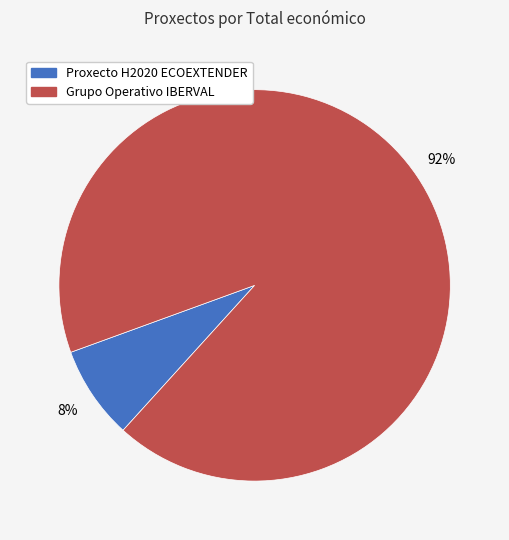

True or false: Grupo Operativo IBERVAL accounts for 92% of the total.

True